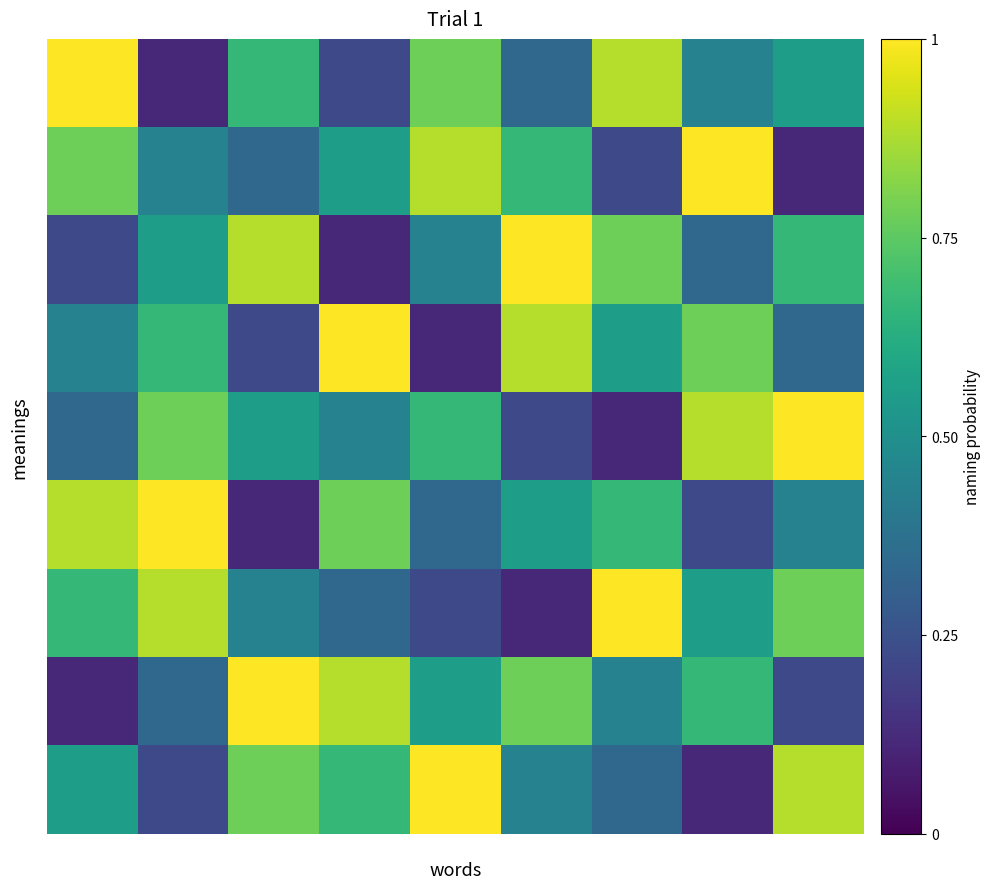

Which series changed the most between 2 and 9?

5